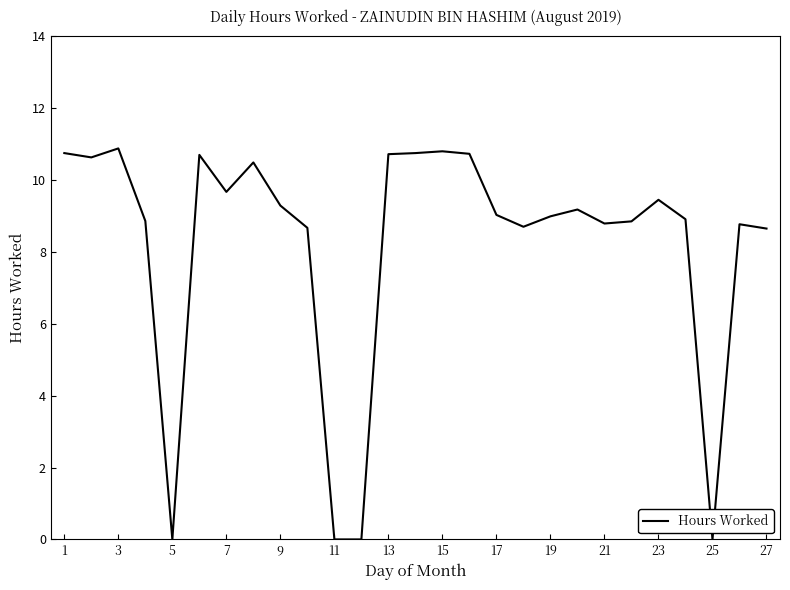

What is the sum of all values?

222.3